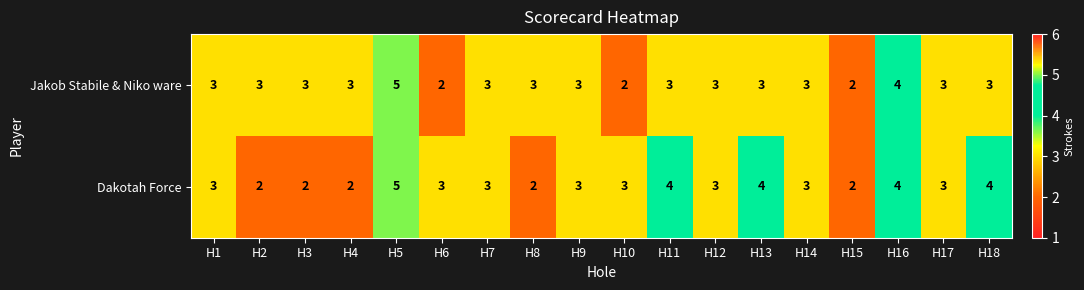

Which series changed the most between H15 and H18?

Dakotah Force